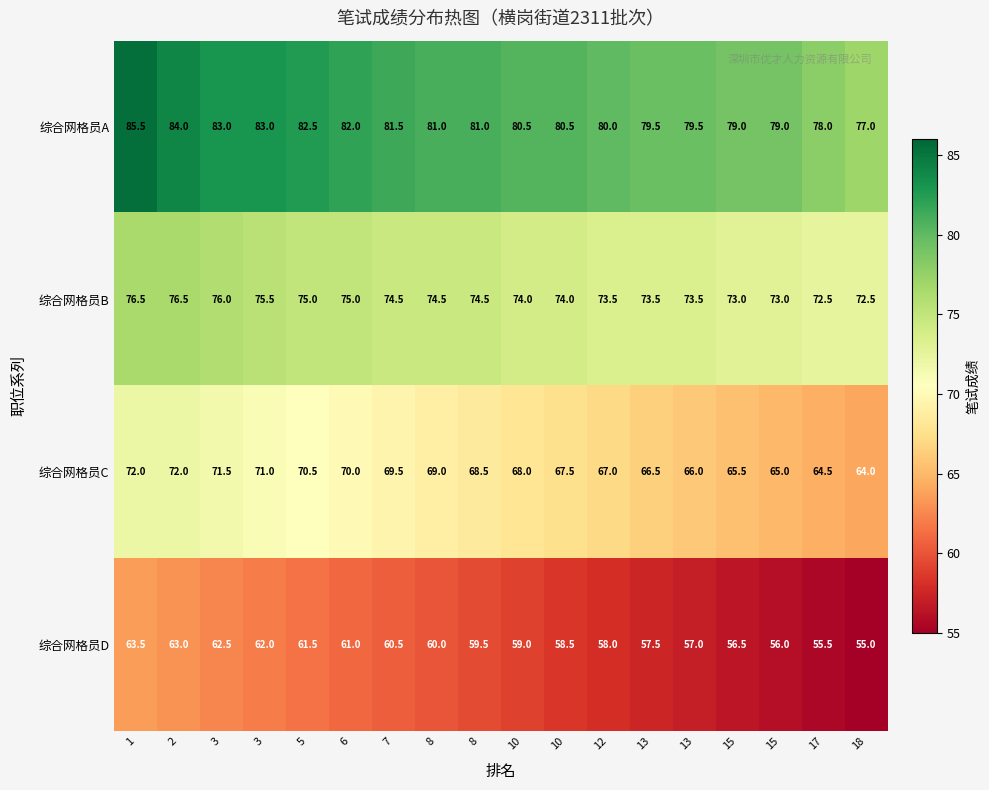

How many categories are shown in the chart?

18